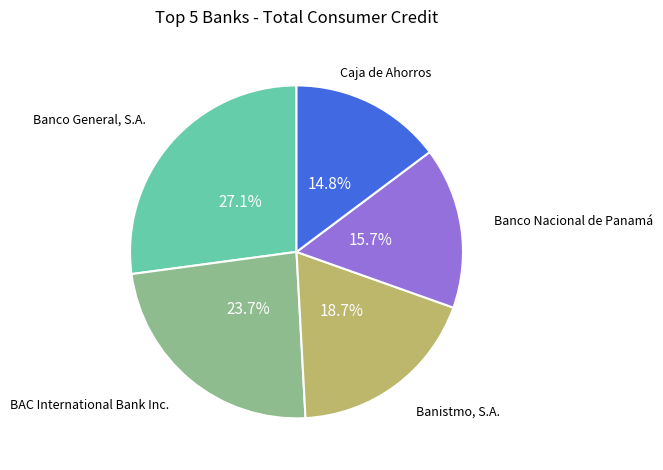

How many segments does this pie chart have?

5